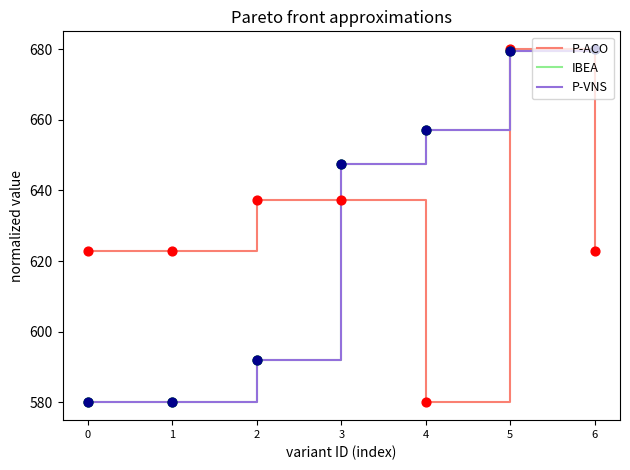

At which category is the sum across all series the highest?

5